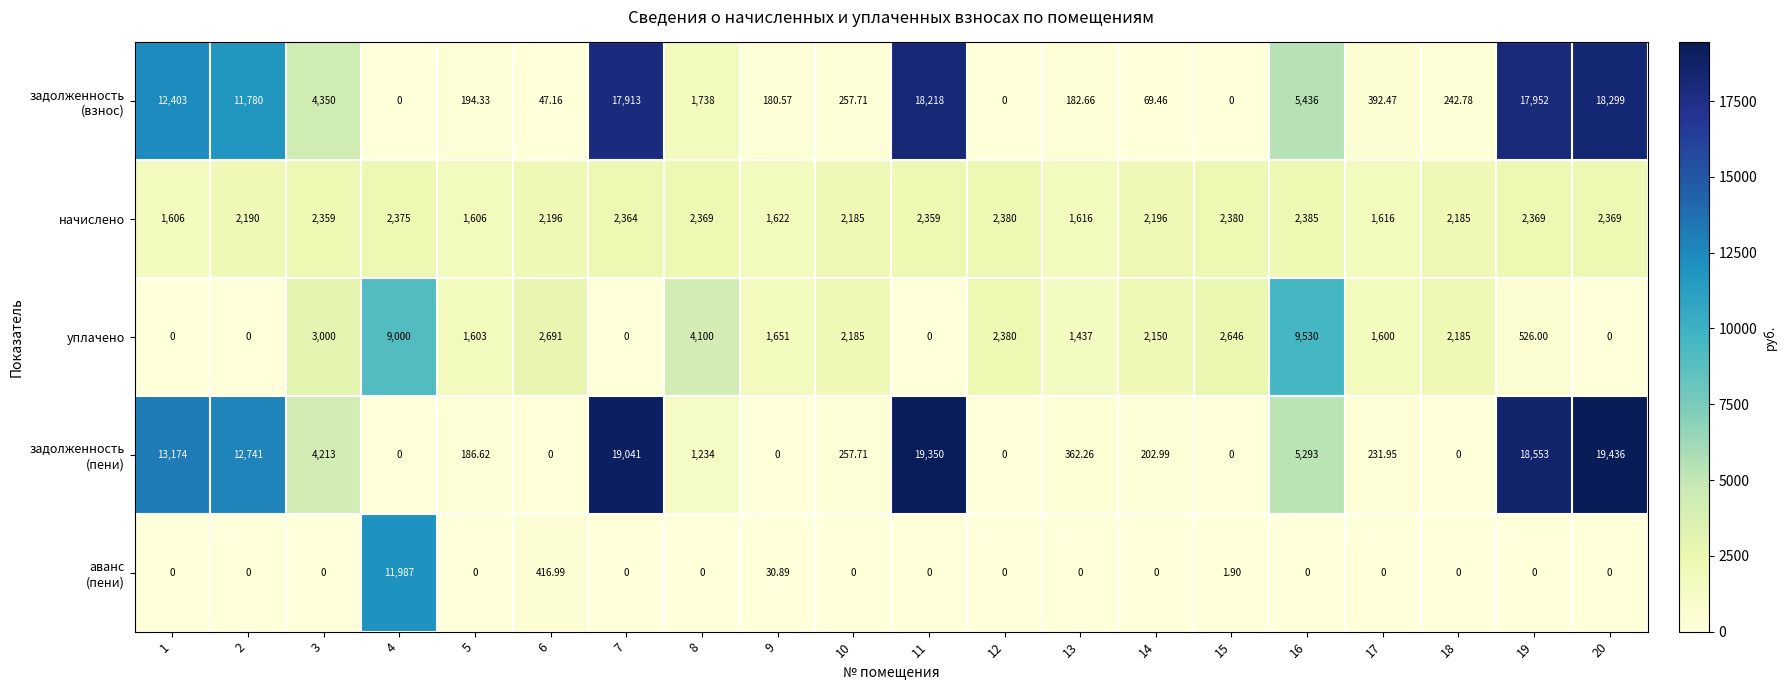

Between 10 and 16, which series saw the biggest shift?

уплачено